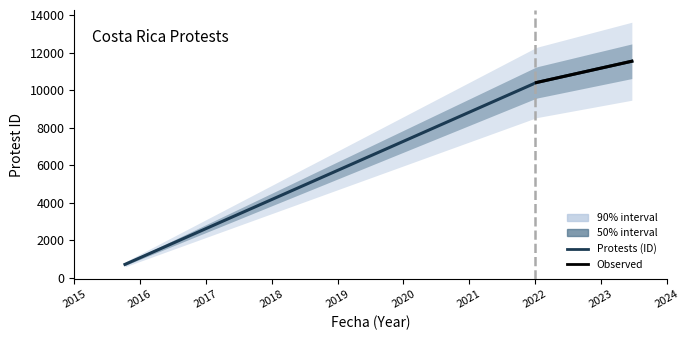

List the labels in order of value, smallest first.

2015-10-08, 2022-01-08, 2022-01-14, 2023-06-21